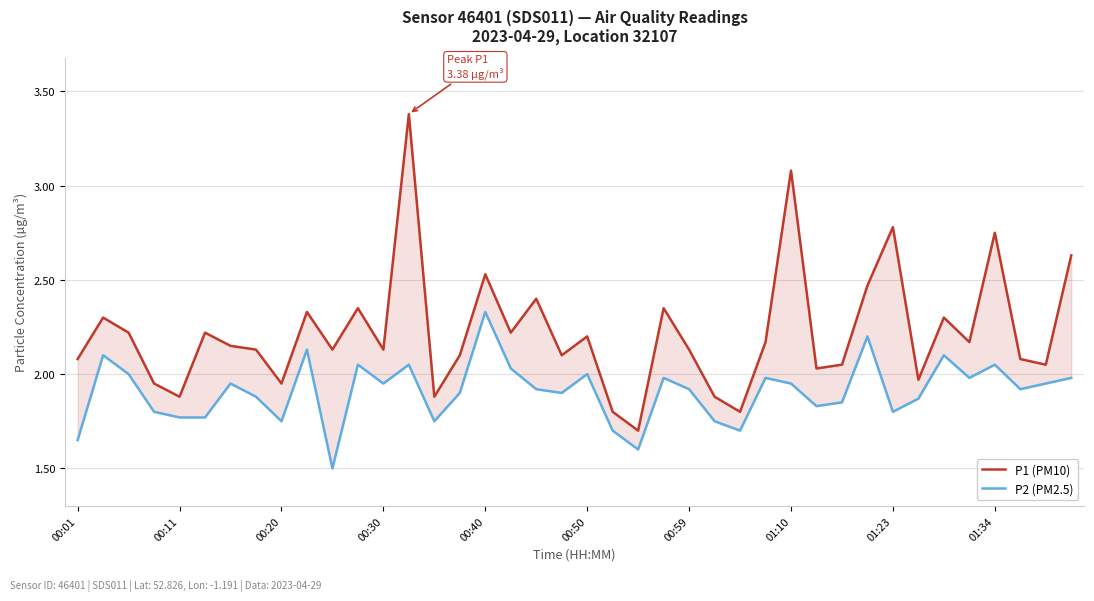

True or false: P2 (PM2.5) has more than 2 points higher than both neighbors.

True